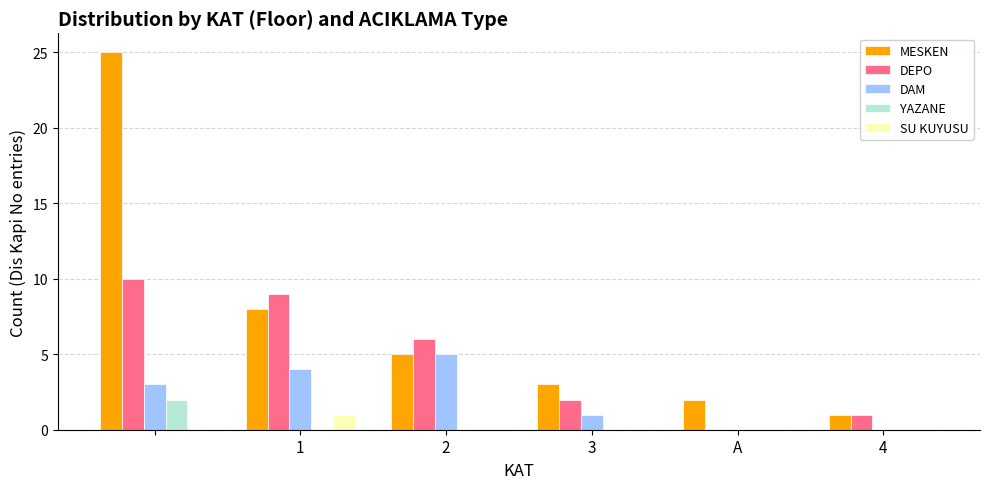

What is the greatest value displayed?

25